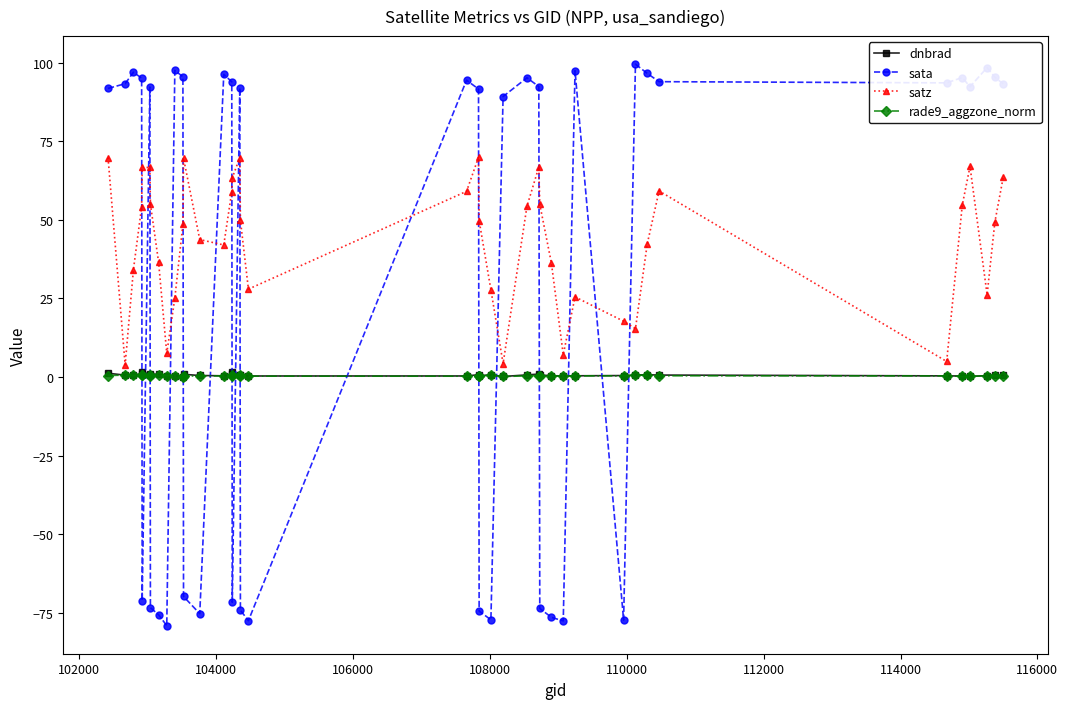

What is the value of the sata point at the 3rd from the left?

96.9